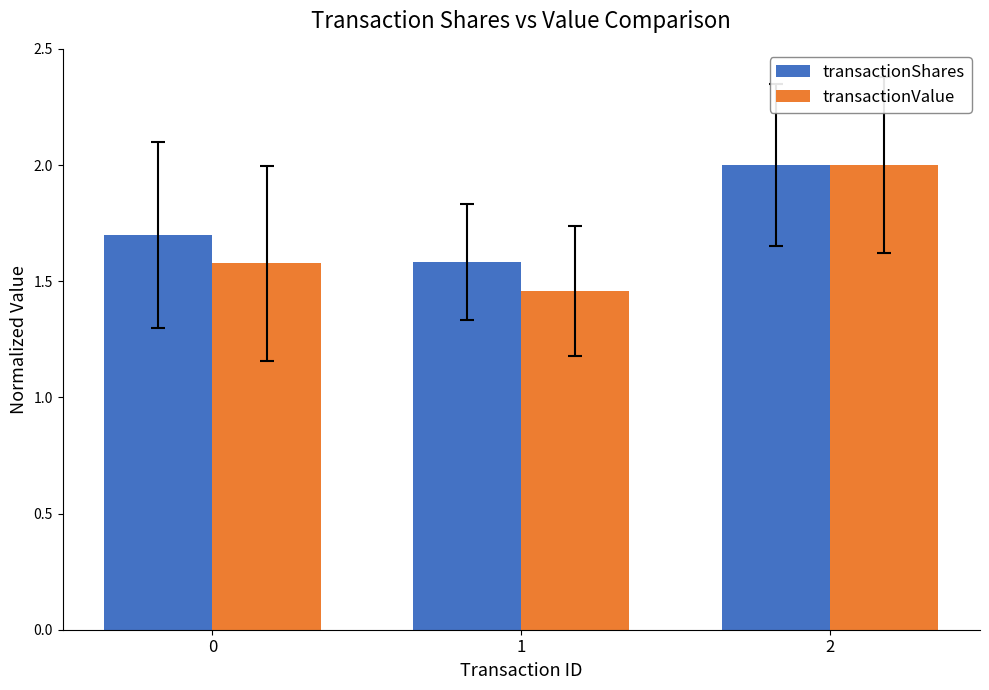

Which series has the largest total across all categories?

transactionShares